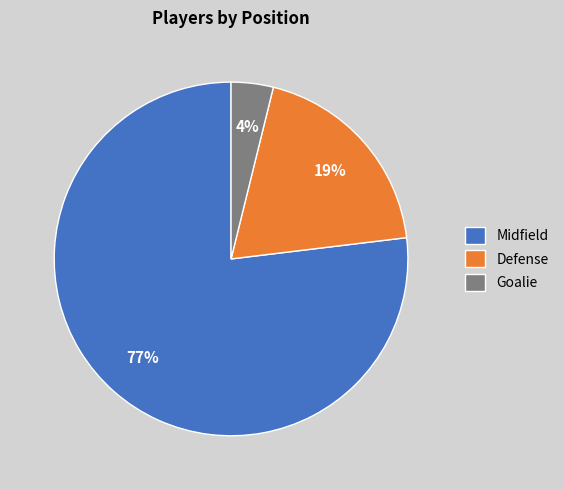

To the nearest percent, what is the difference between the Midfield and Defense slice percentages?

58%